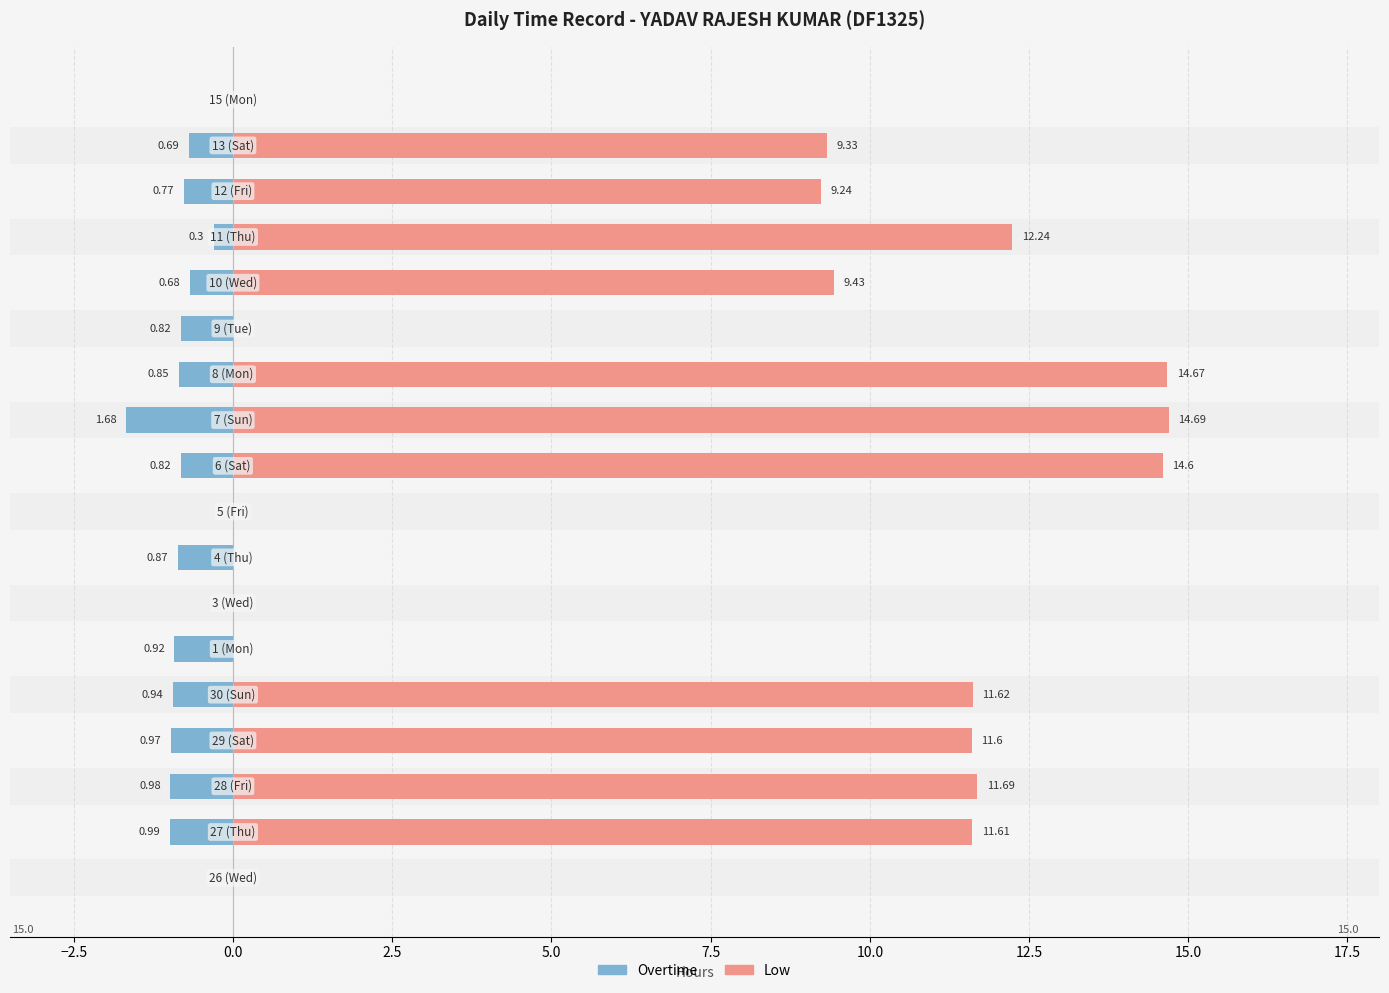

What is the average value of the Low series?

7.3